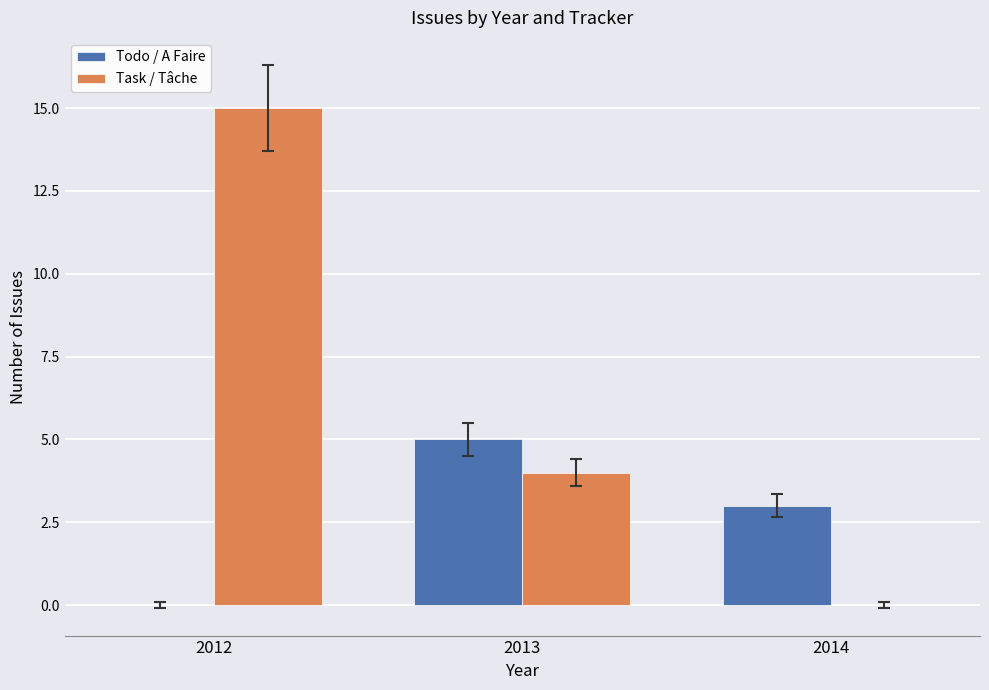

Which series has the largest range (max minus min)?

Task / Tâche